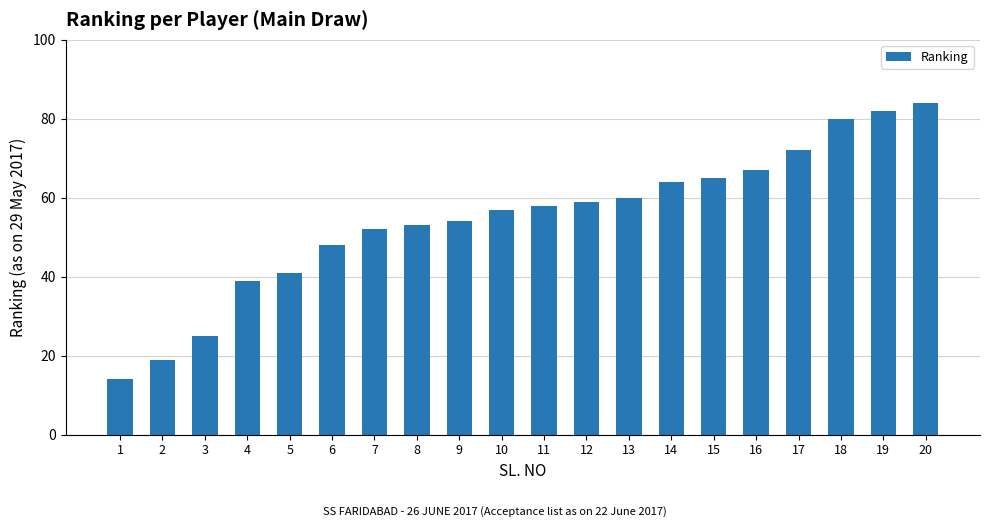

Which category has the lowest value across all series?

1